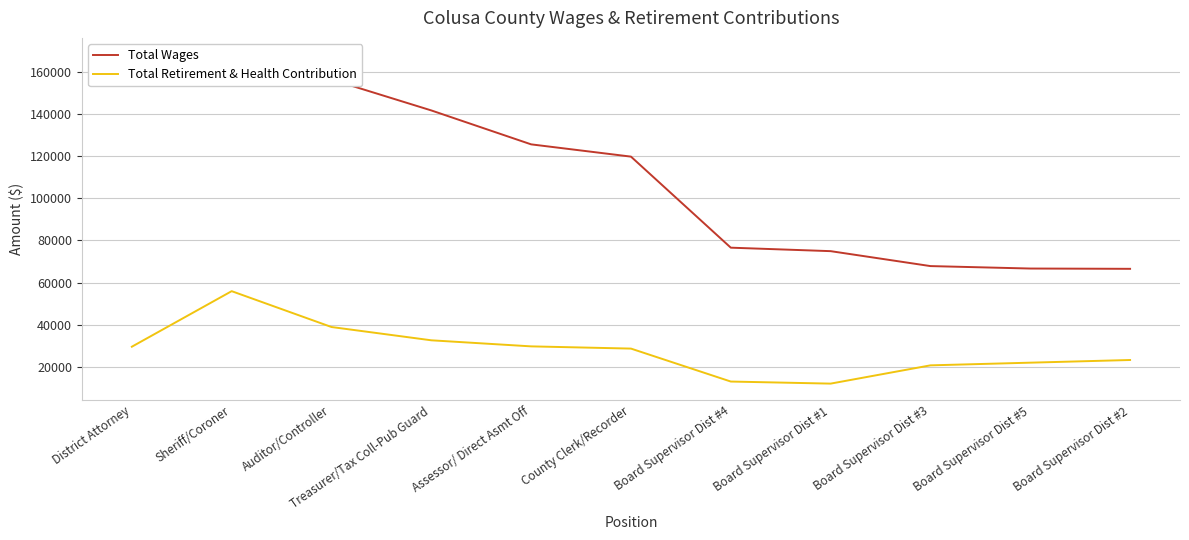

How many values in the Total Wages series are below 119703?

5